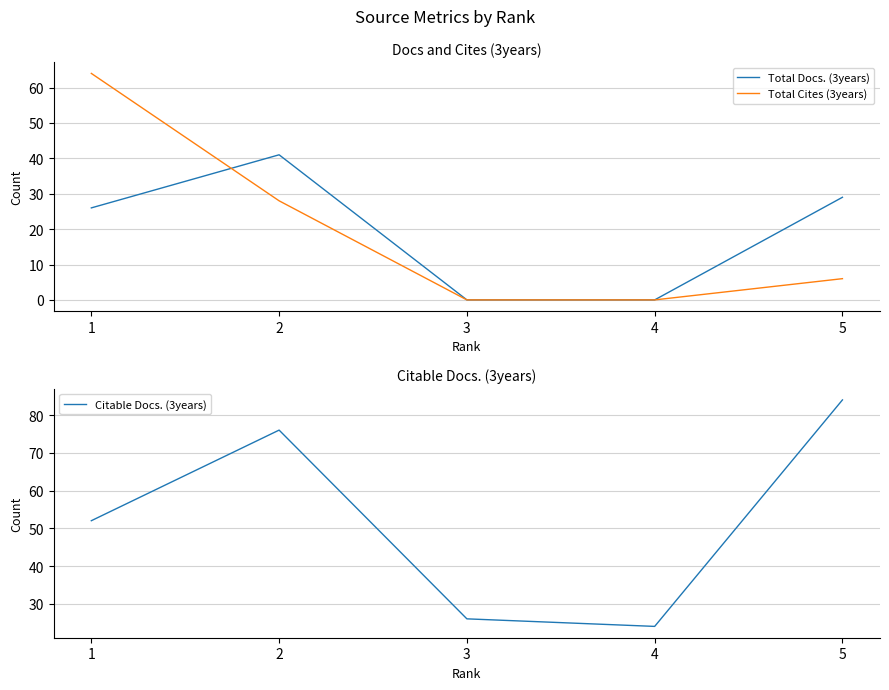

Between 1 and 5, which is larger?

5